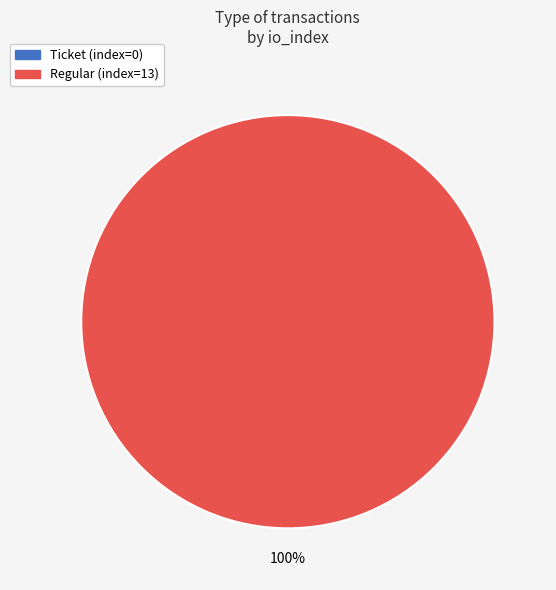

Is it true that tx_type: Regular (io_index=13) is 100% of the pie?

True